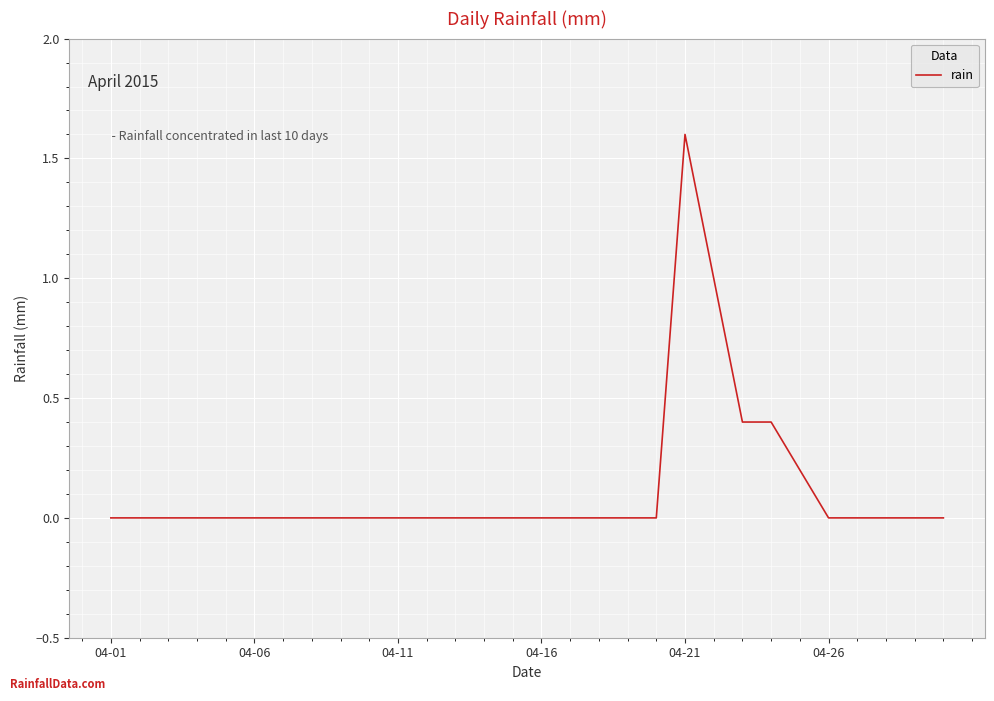

What is the sum of all values?

3.6